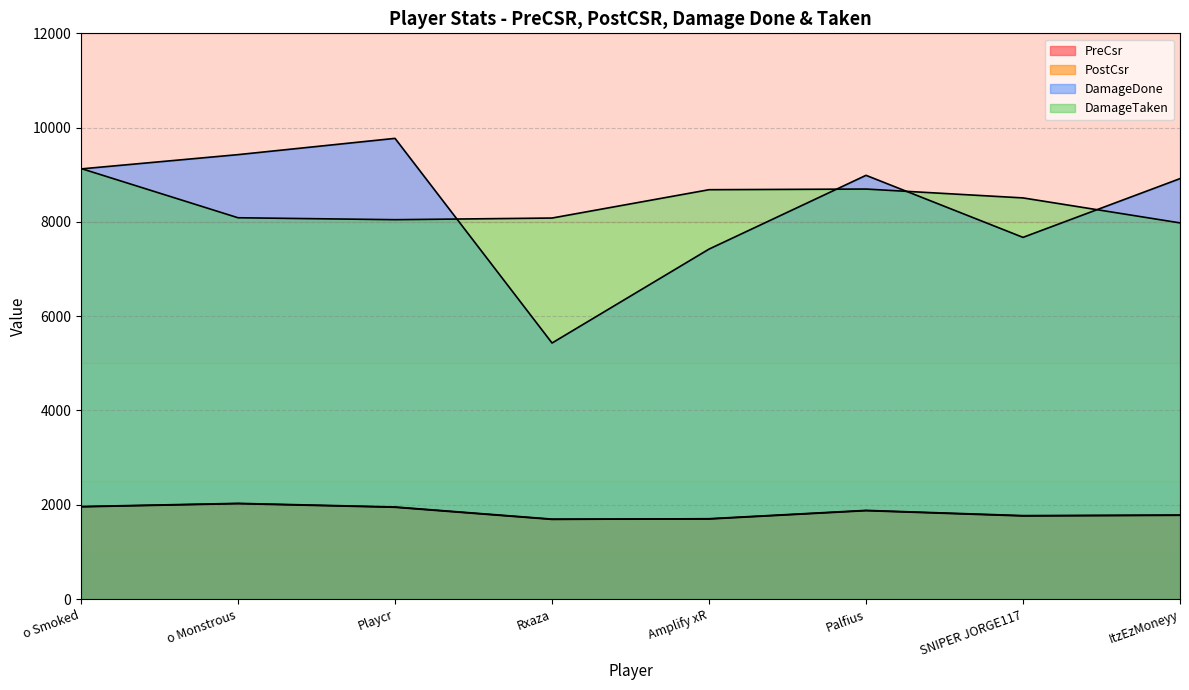

What are all the series names shown in the legend?

PreCsr, PostCsr, DamageDone, DamageTaken